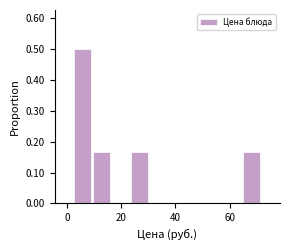

Around what value on the x-axis is the tallest bar? Give the approximate position of its centre, as read against the axis.

6